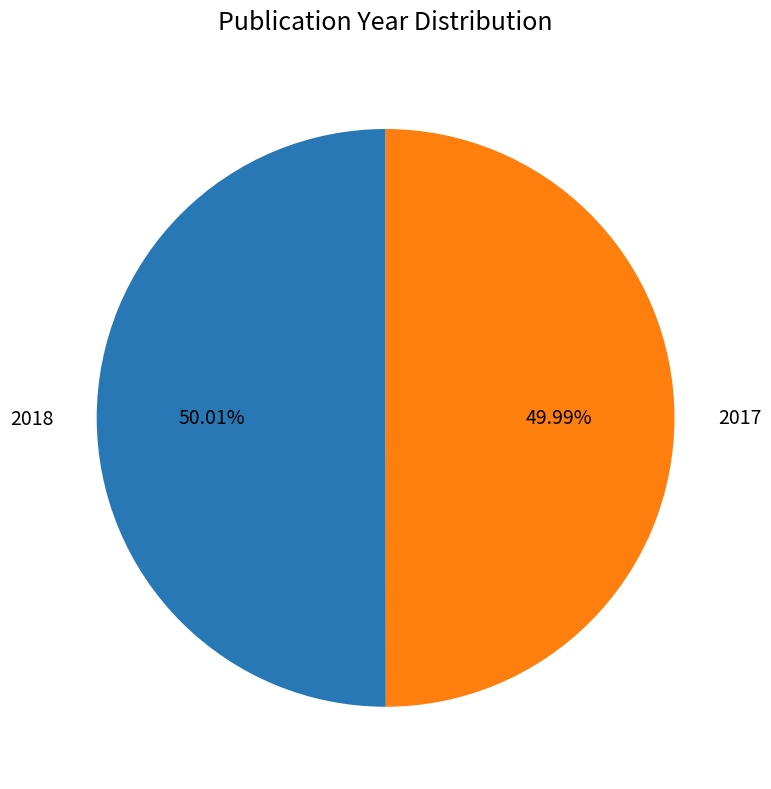

What is the ratio of the value at 2018 to the value at 2017?

1.0